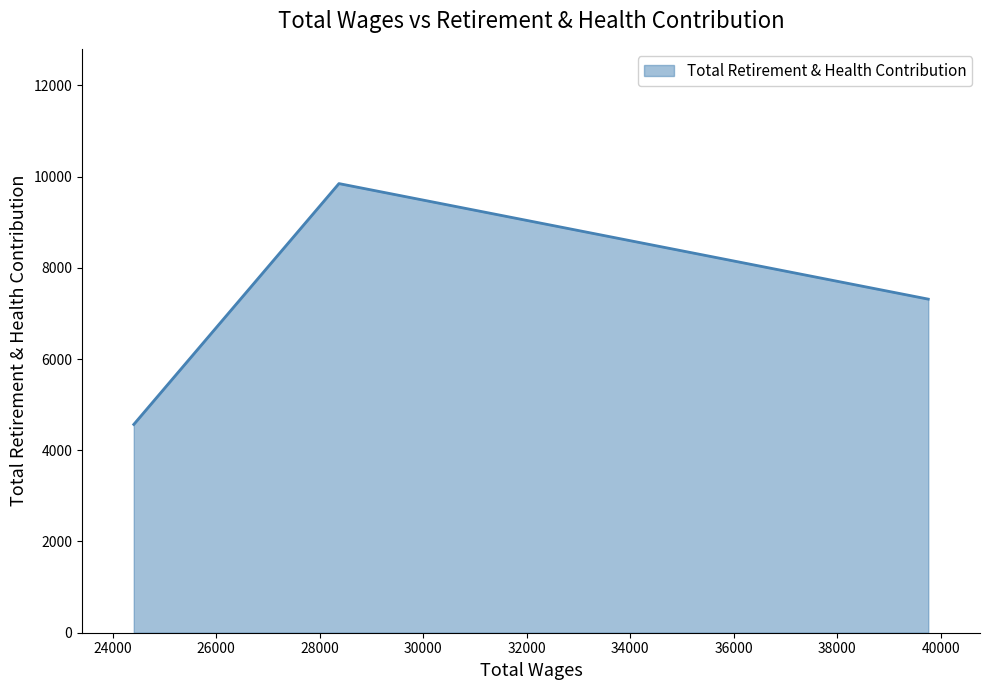

What is the smallest value displayed?

4566